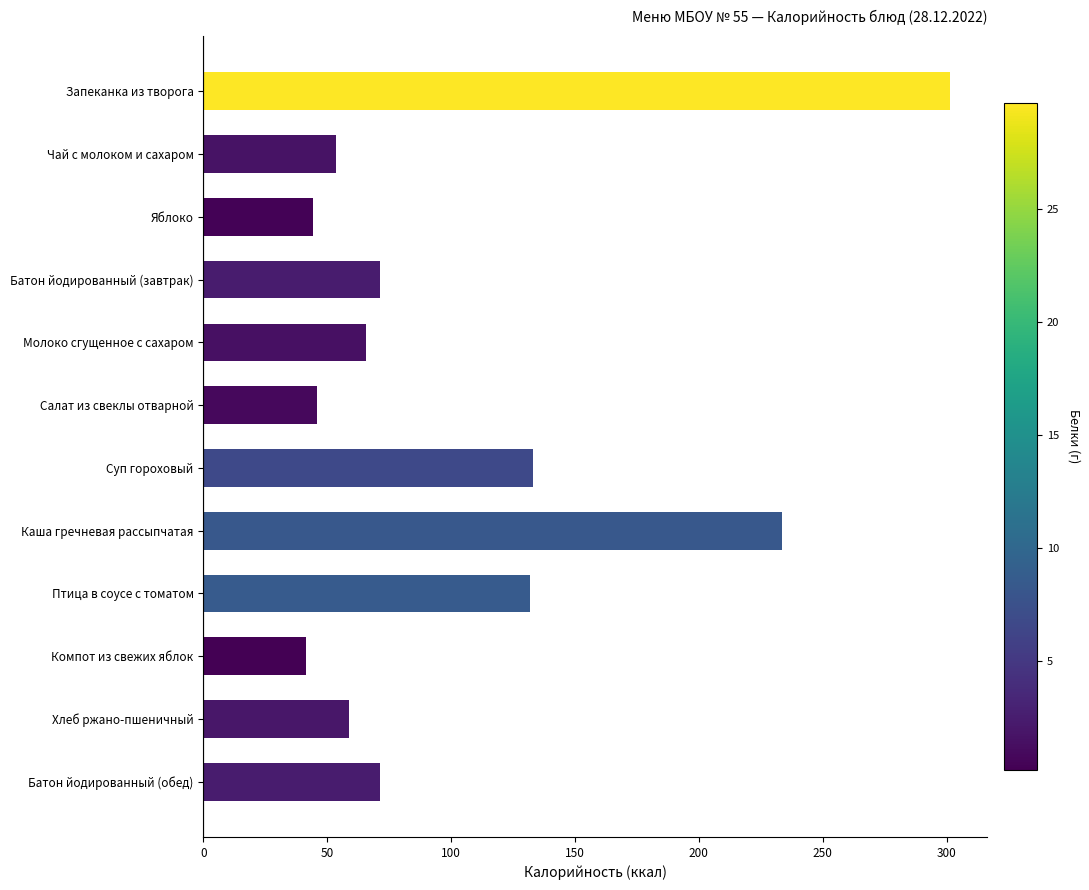

Approximately how many times larger is the value at Чай с молоком и сахаром compared to Батон йодированный (обед)?

0.8